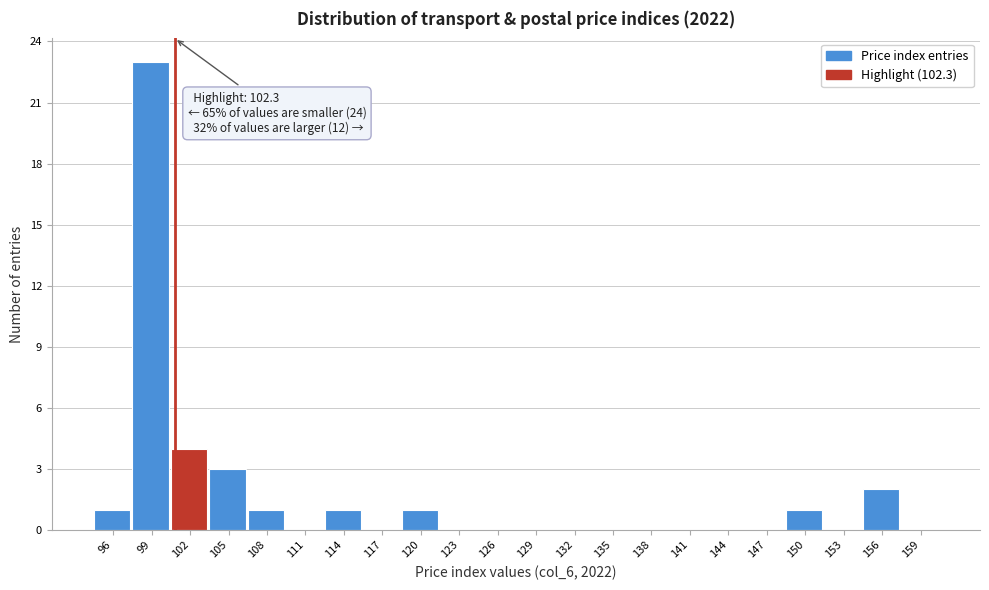

Reading left to right, list all the values displayed in this chart.

96=1	99=23	102=4	105=3	108=1	111=0	114=1	117=0	120=1	123=0	126=0	129=0	132=0	135=0	138=0	141=0	144=0	147=0	150=1	153=0	156=2	159=0